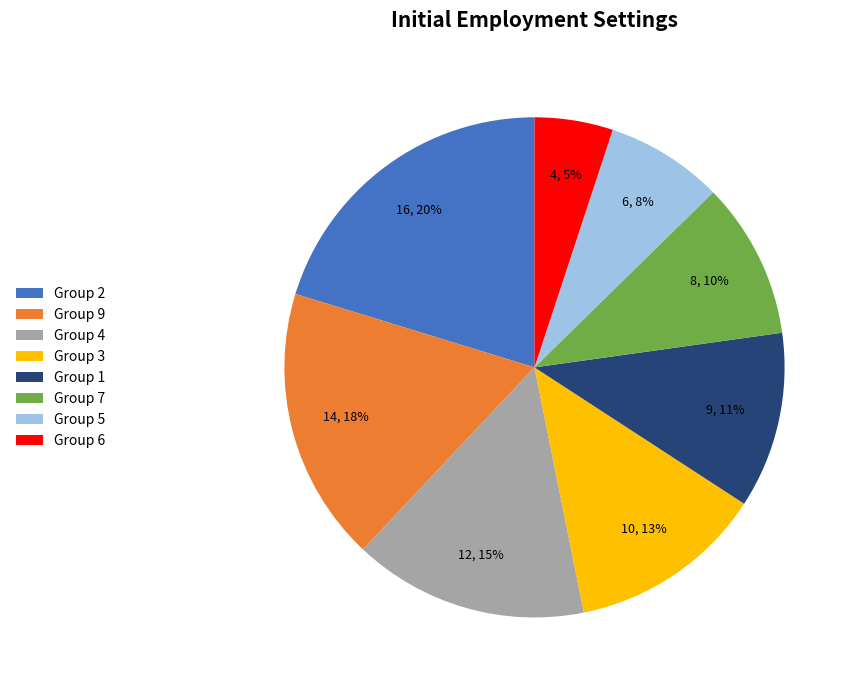

To the nearest percent, what is the difference between the largest and smallest slice percentages?

15%